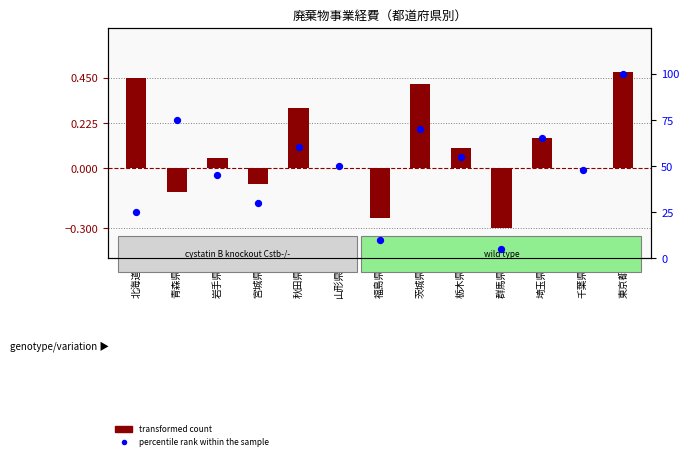

What are all the series names shown in the legend?

transformed count, percentile rank within the sample